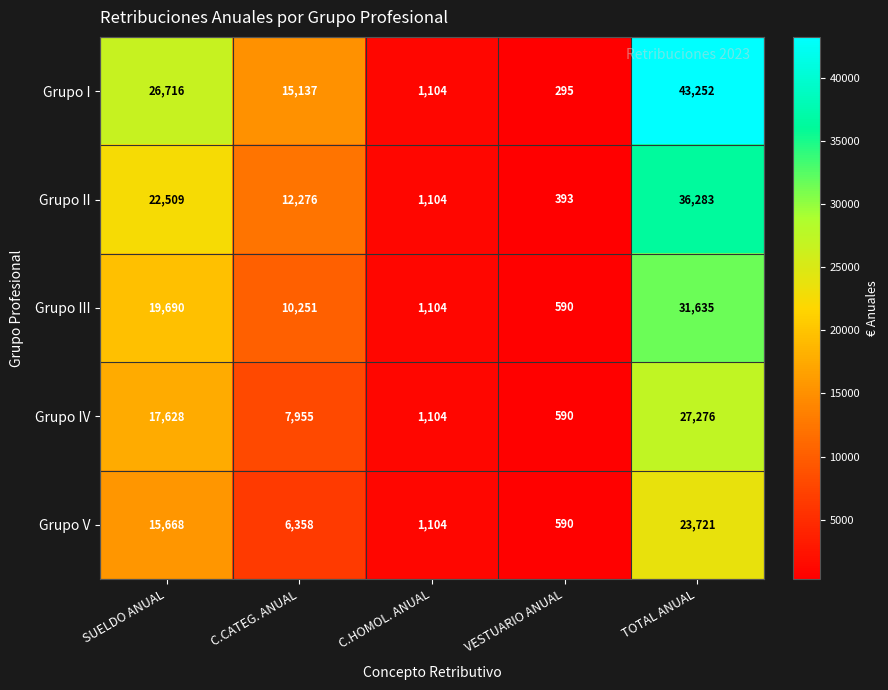

Which series has the widest spread of values?

Grupo I